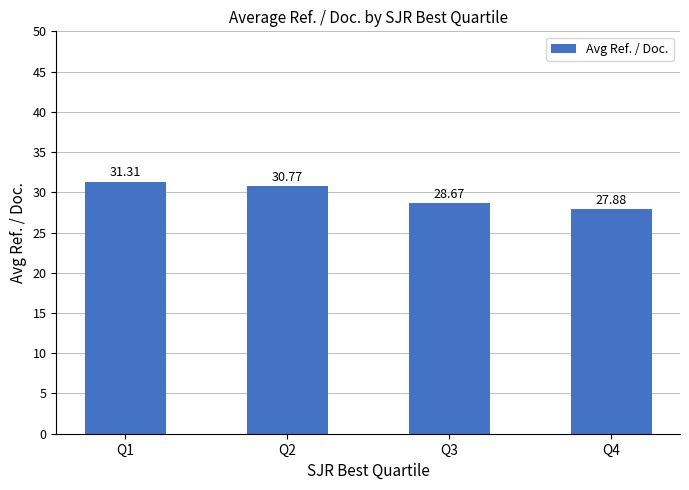

Count the number of data series in this chart.

1